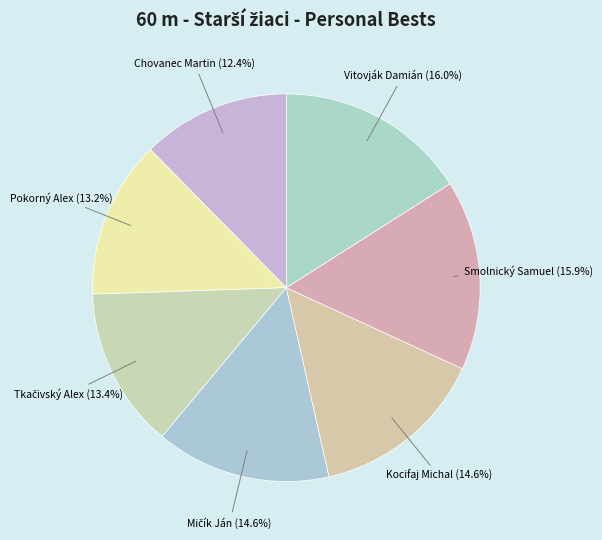

What percentage is the Chovanec Martin slice, to the nearest percent?

12%